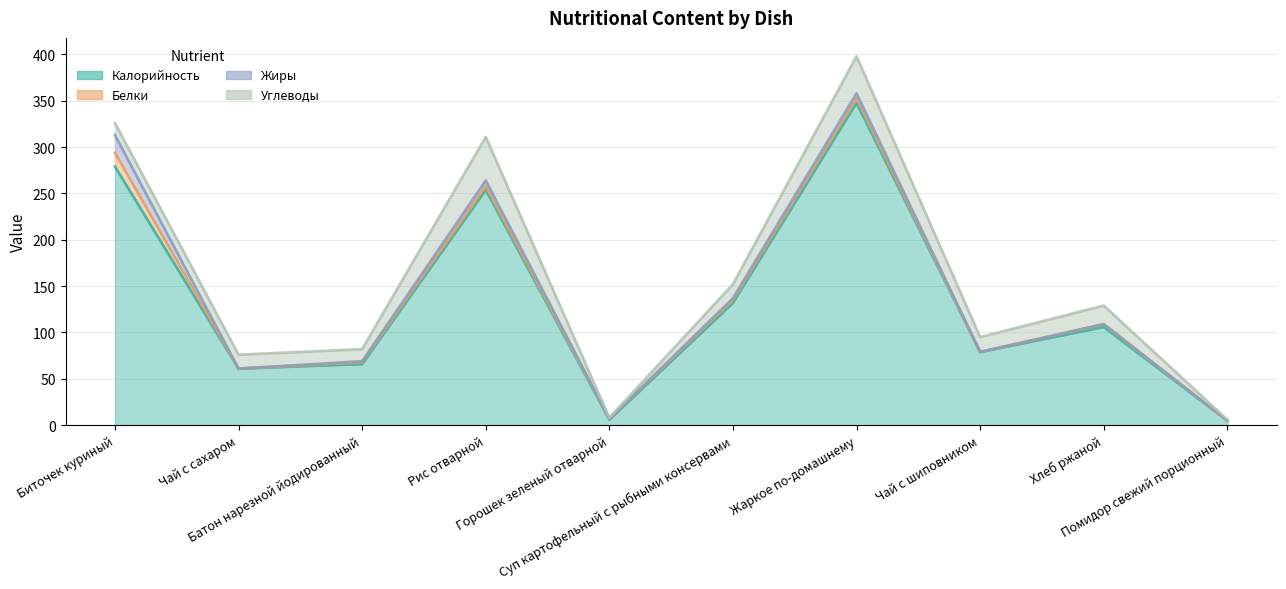

Which series has the largest total across all categories?

Калорийность